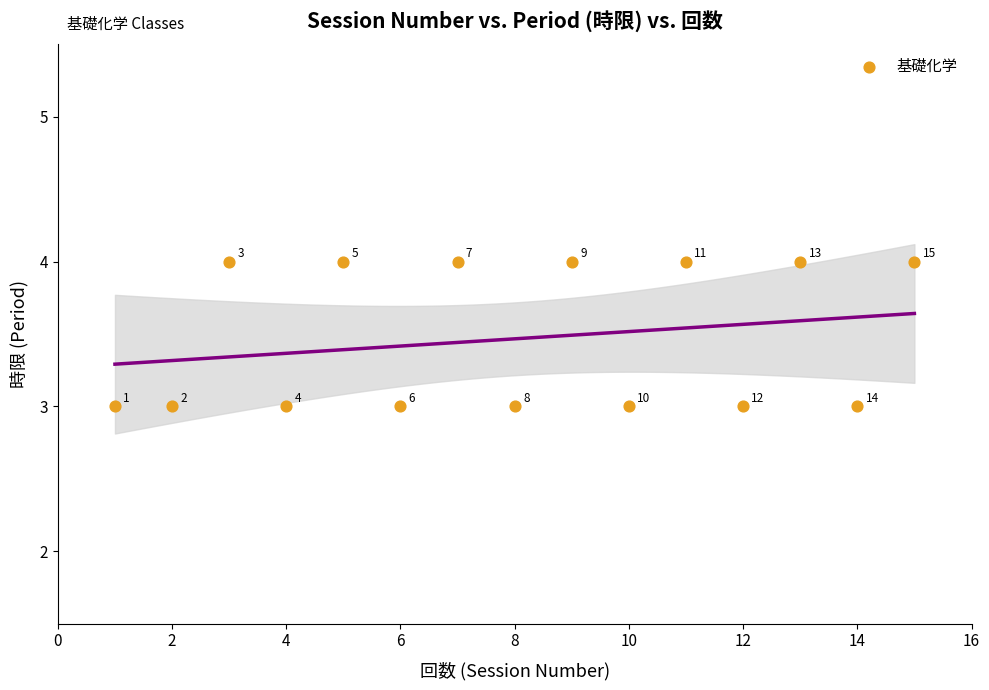

What Y value in the scatter plot is closest to 3?

3